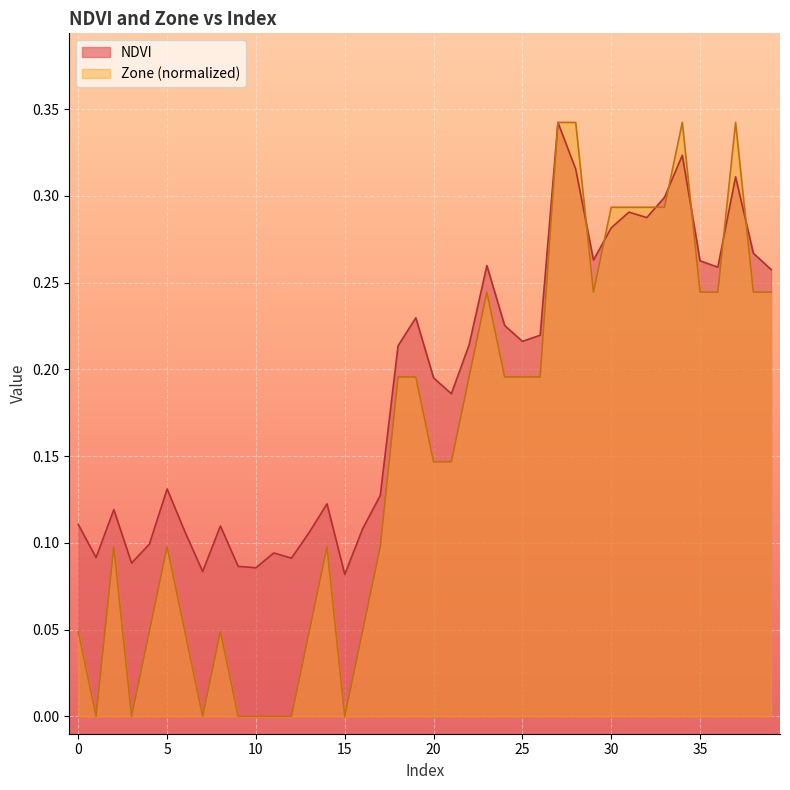

Where is Zone nearest to the value 0?

1